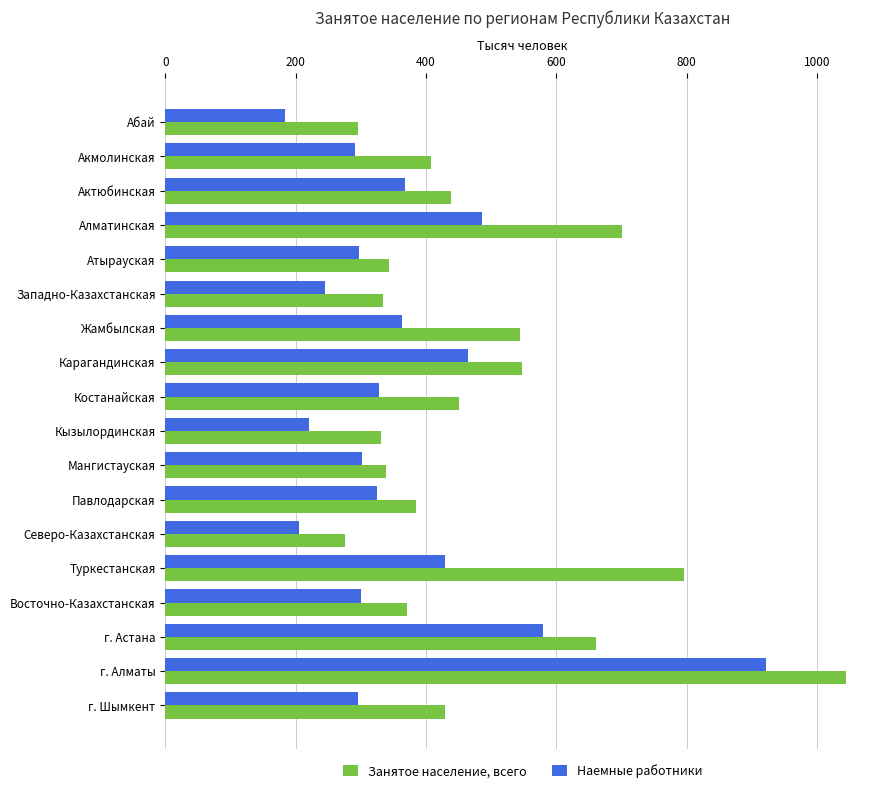

What are all the series names shown in the legend?

Занятое население, всего, Наемные работники